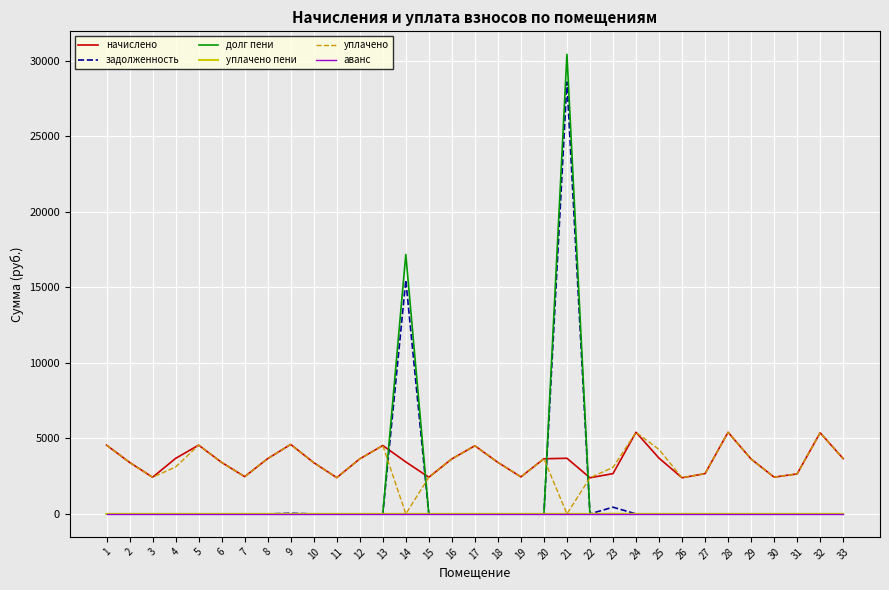

What is the total value across all series at 7?

4934.9